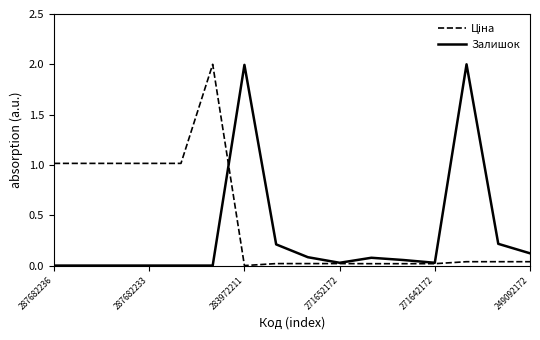

What is the greatest value displayed?

2.0